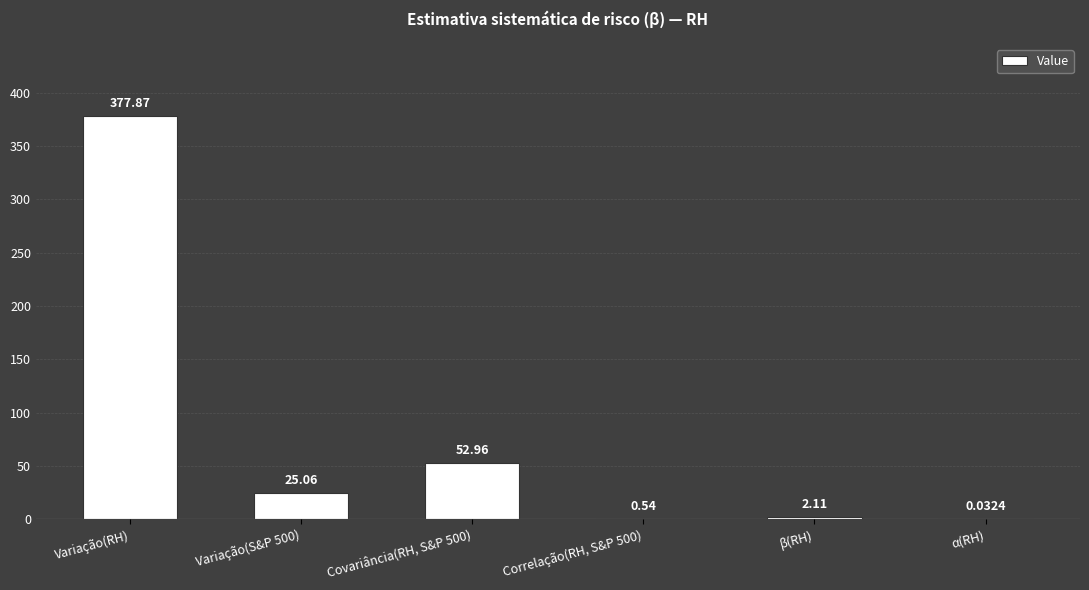

What is the sum of the values at Variação(RH) and β(RH)?

380.0